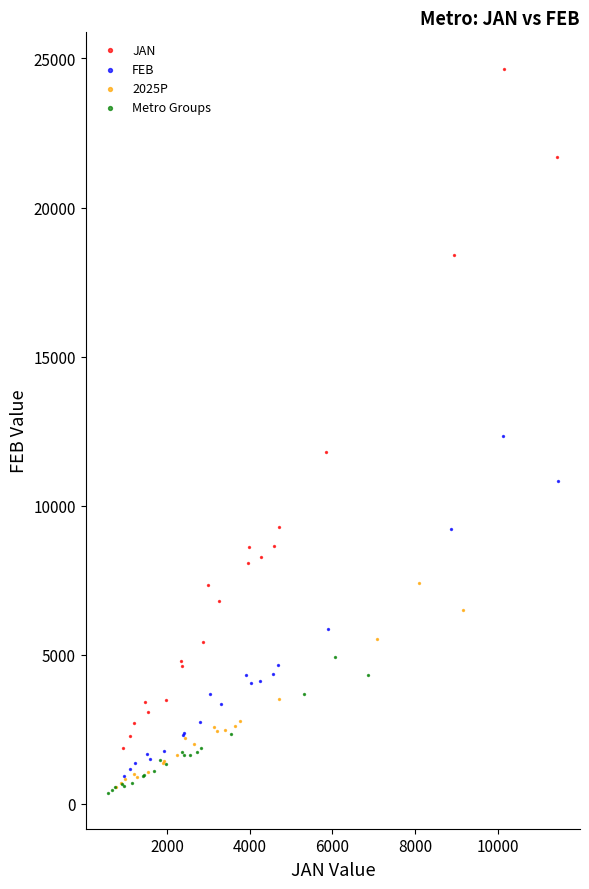

Which series contains the highest Y value?

JAN